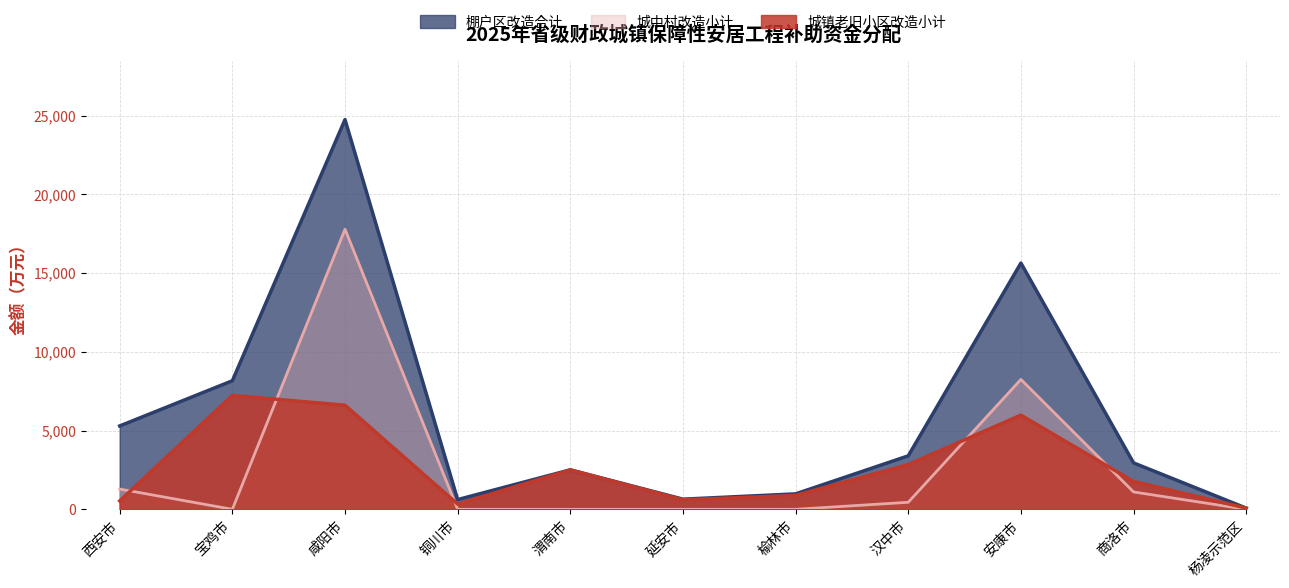

Is it true that 棚户区改造合计 equals 35 at 杨凌示范区?

False